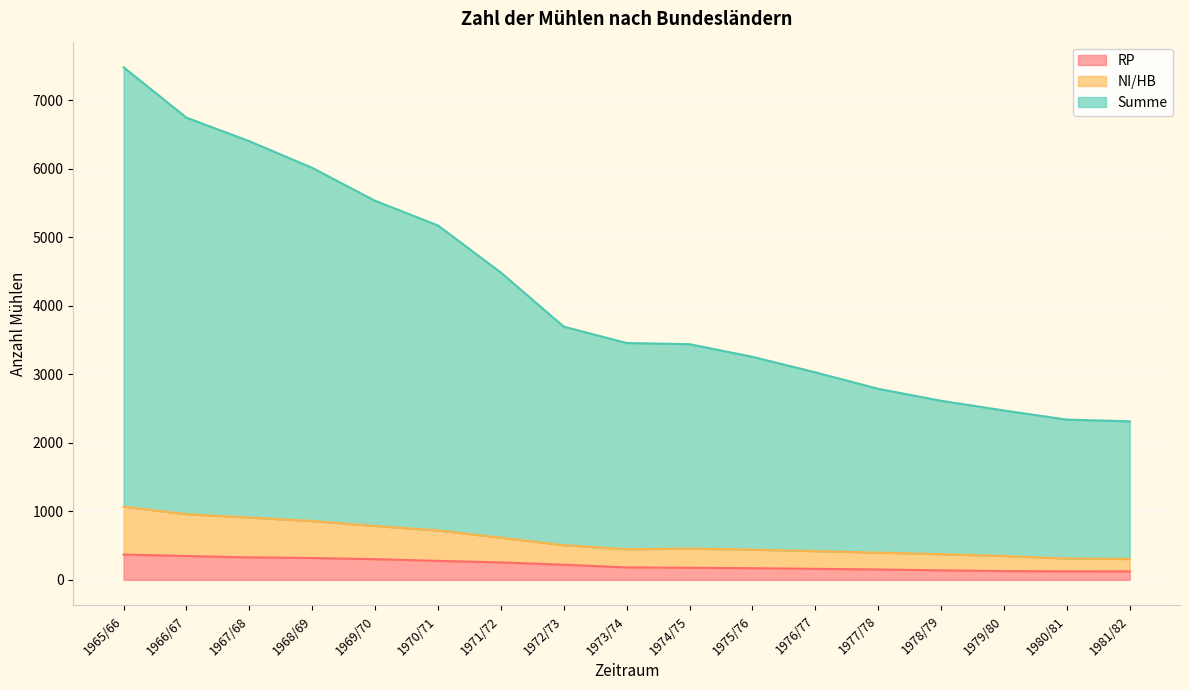

What is the difference between the second highest and minimum values in the Summe series?

4433